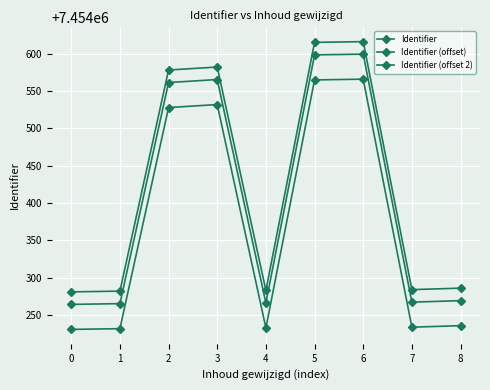

True or false: Identifier (offset) has more than 0 interior local peaks.

True